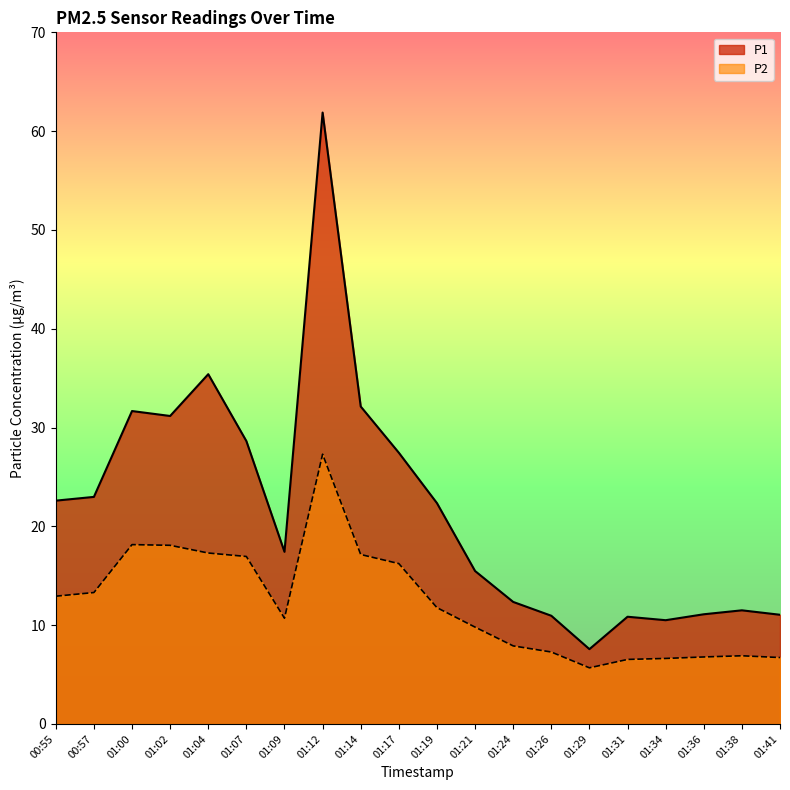

True or false: P2 and P1 intersect in this chart.

False